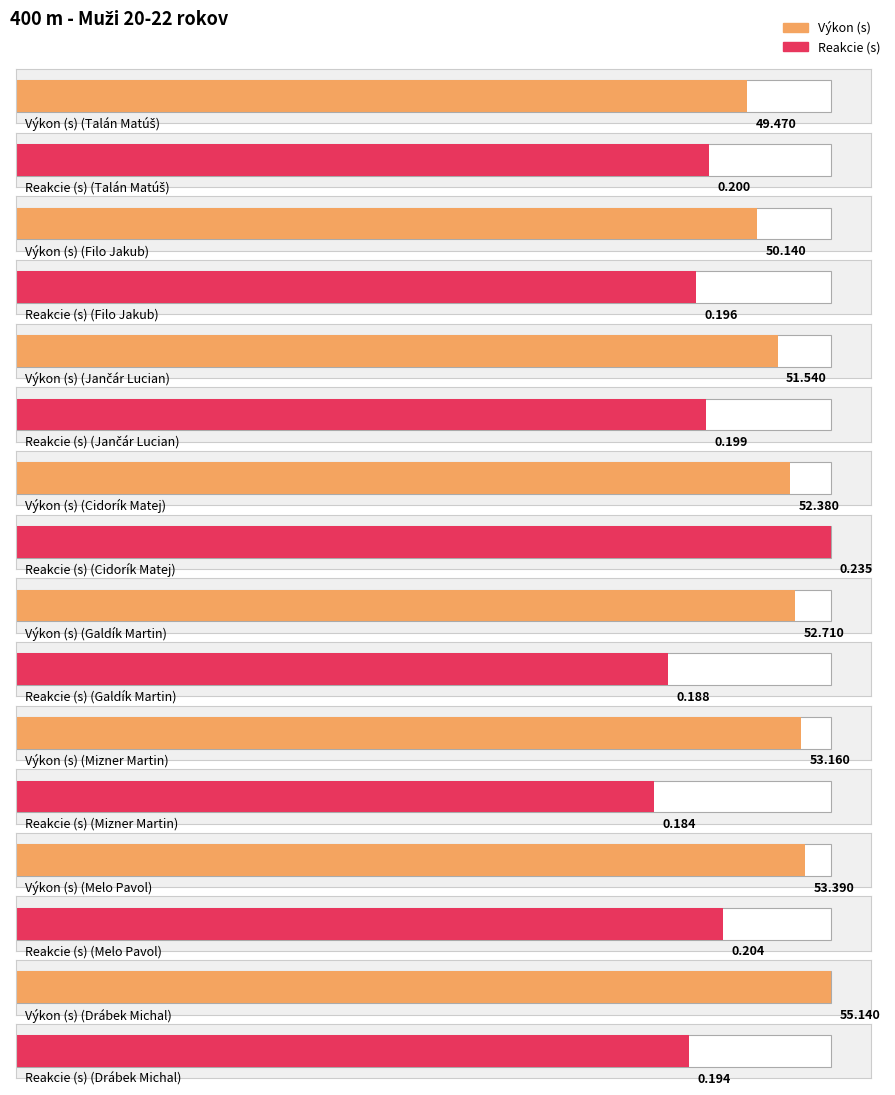

List the labels in order of Výkon value, smallest first.

Talán Matúš, Filo Jakub, Jančár Lucian, Cidorík Matej, Galdík Martin, Mizner Martin, Melo Pavol, Drábek Michal